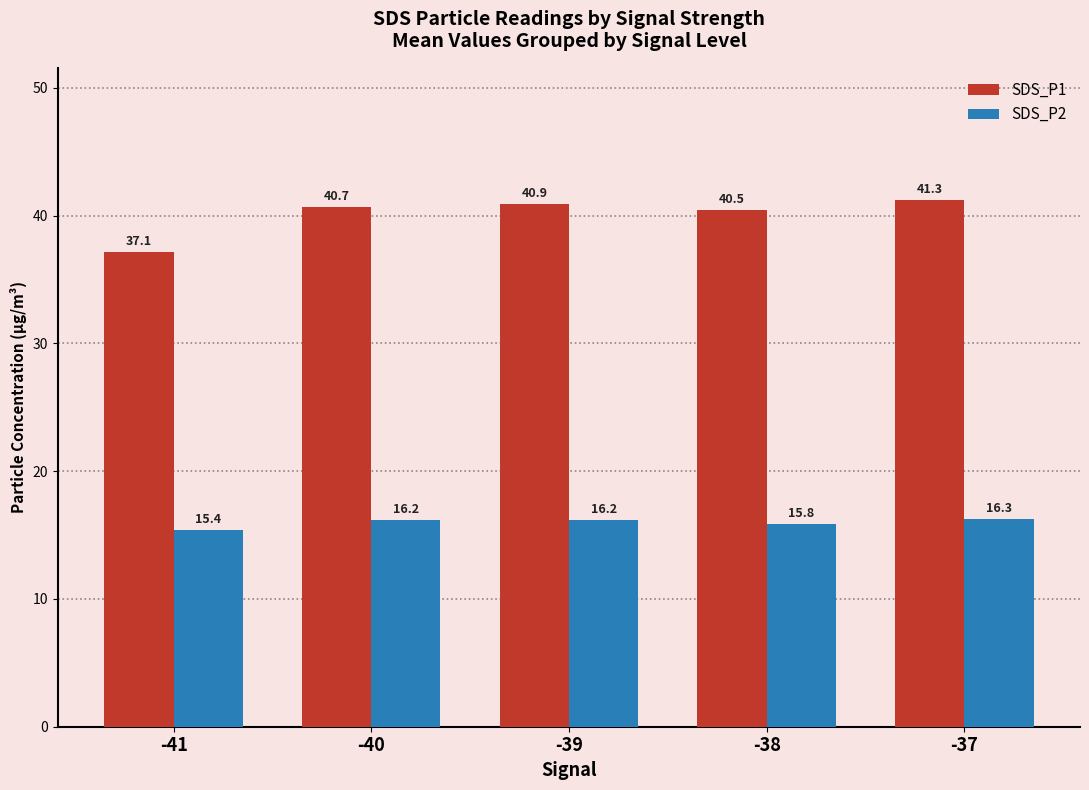

Rank the categories by SDS_P1 value from highest to lowest.

-37, -39, -40, -38, -41